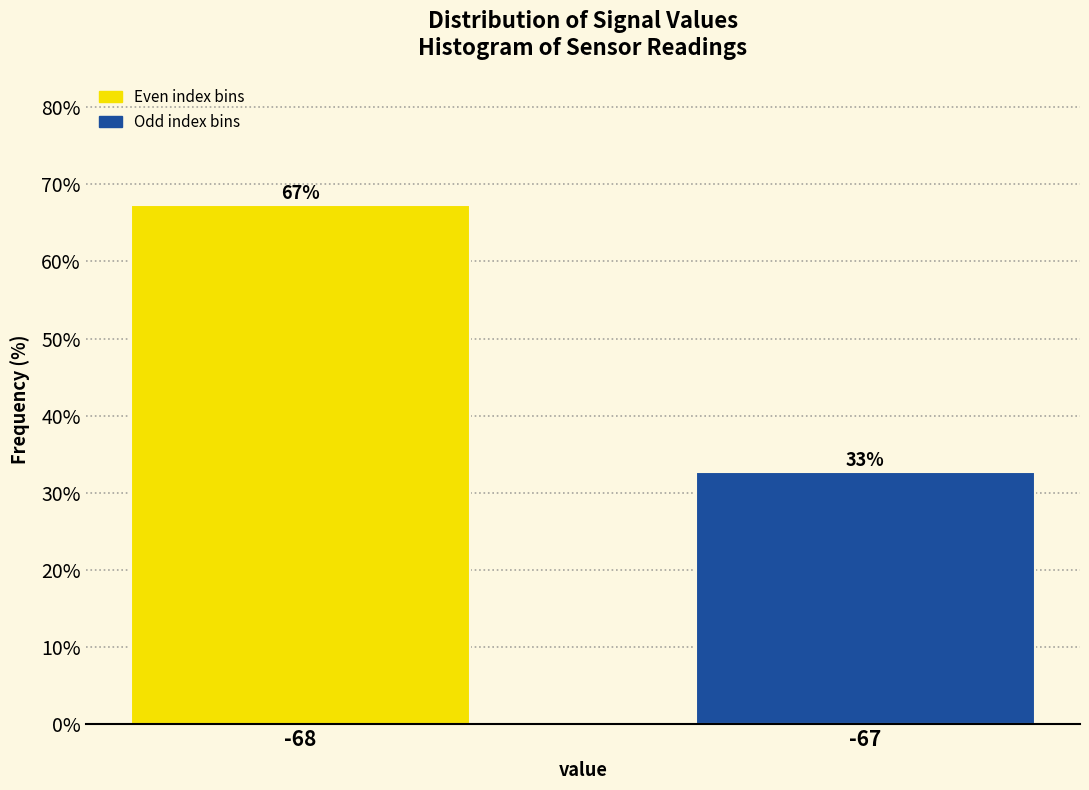

Rank the categories by value from highest to lowest.

-68, -67